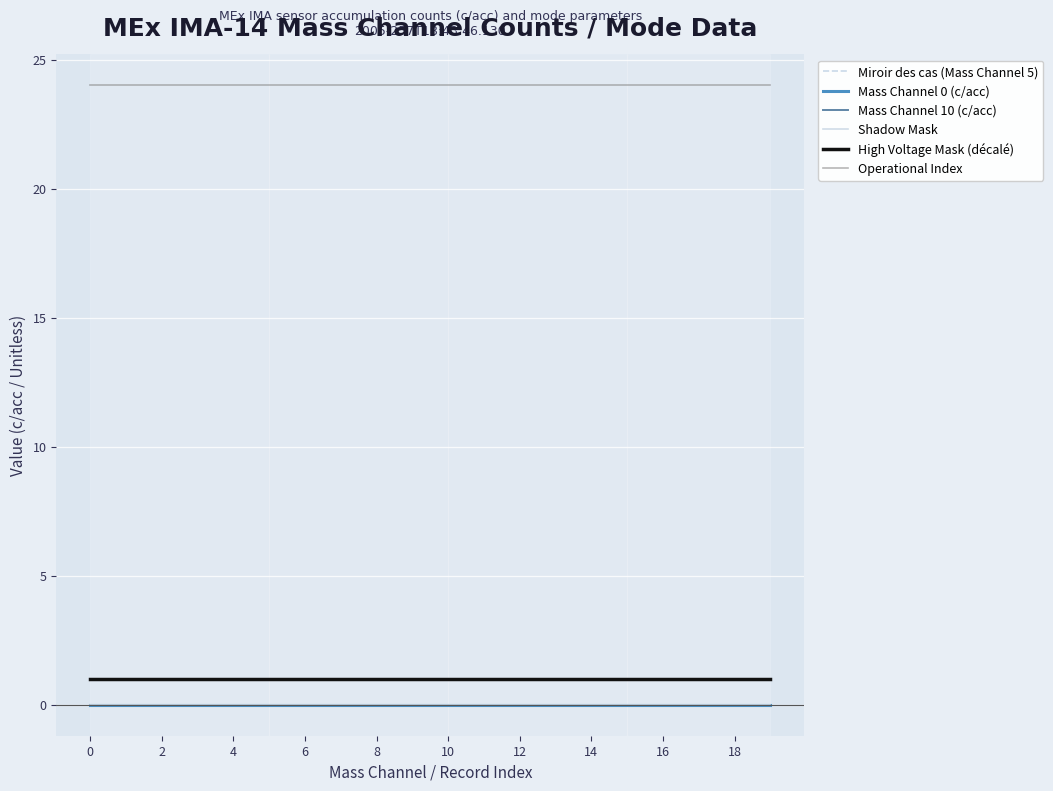

What is the value of the High Voltage Mask (décalé) point at the 14th from the left?

1